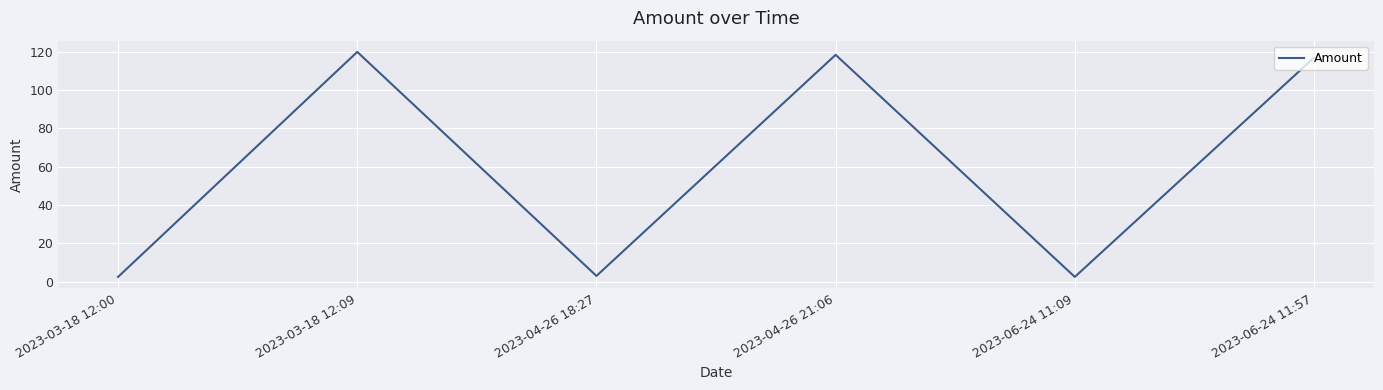

Where is the first local minimum?

2023-04-26 18:27